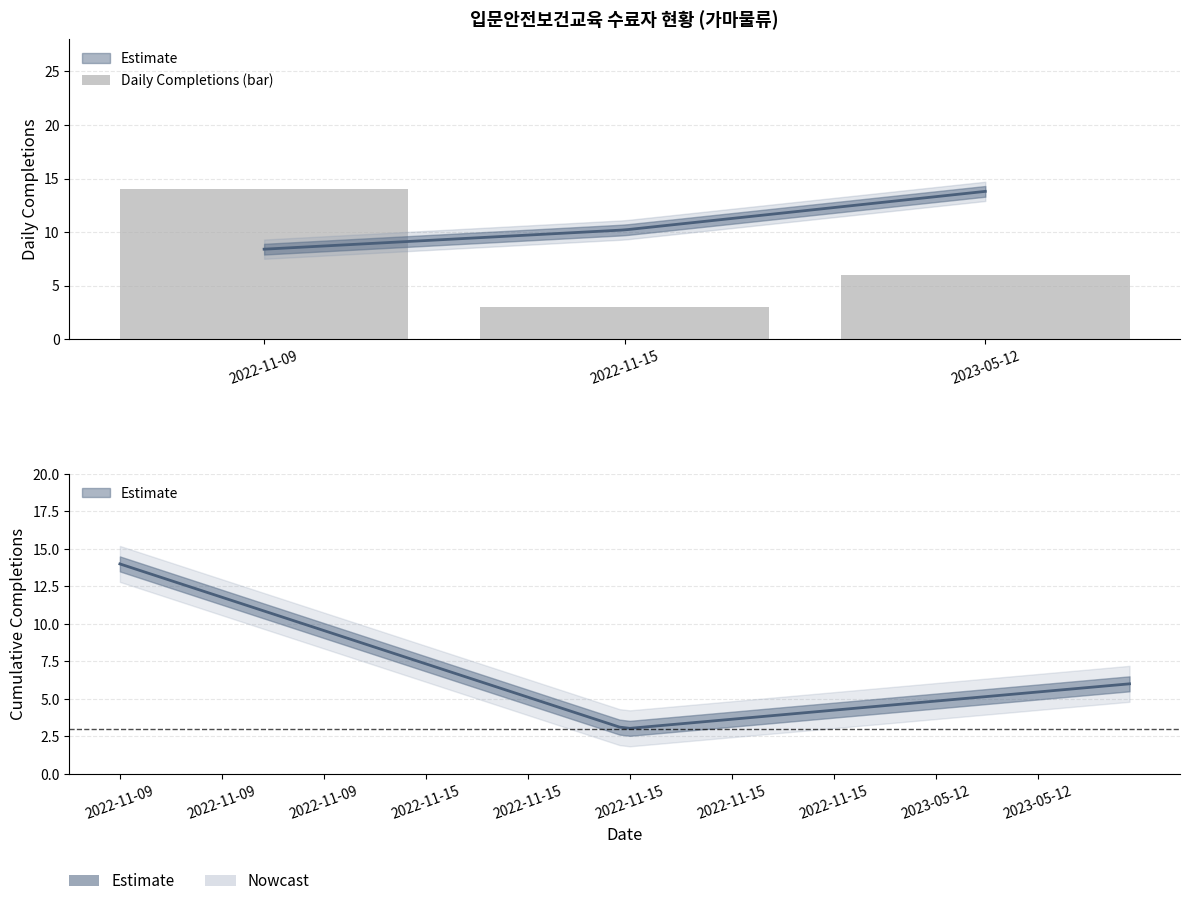

True or false: the data shows 6 at 2022-11-09.

False